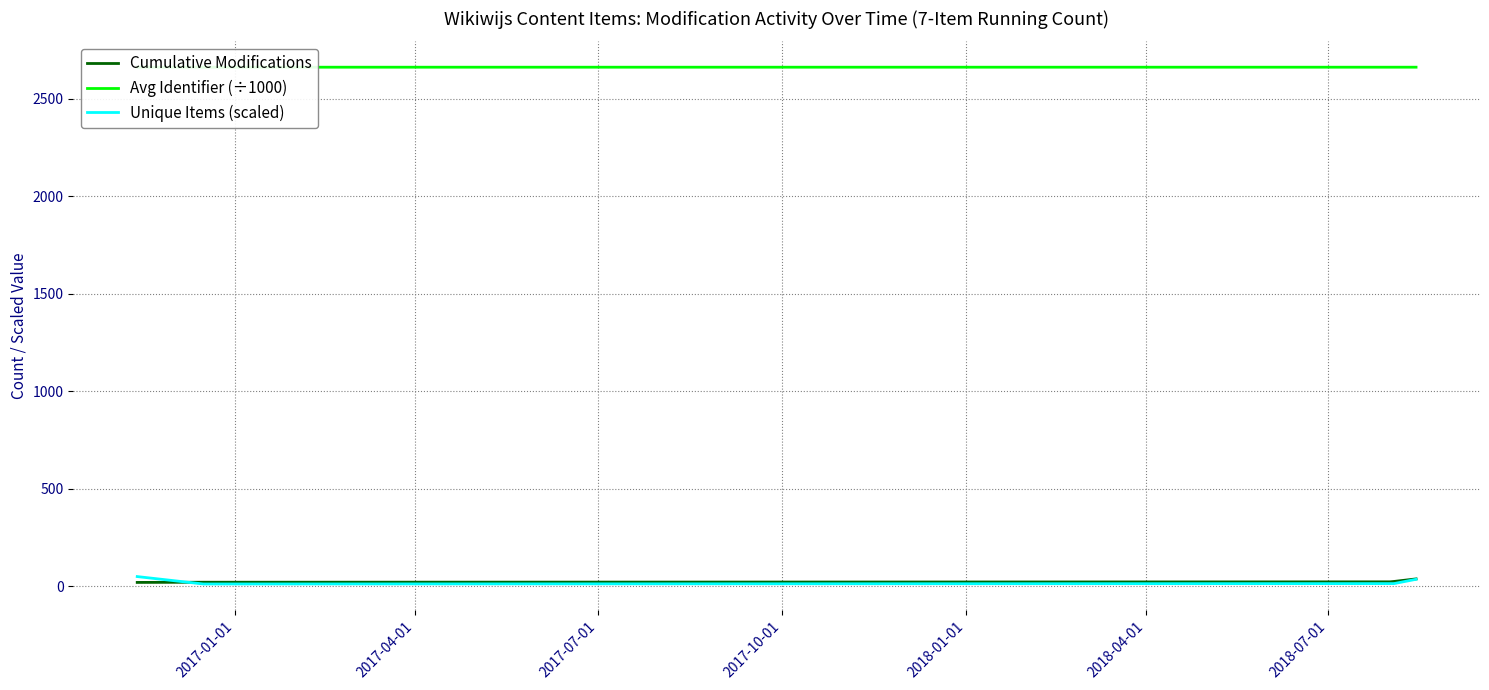

List the series in order of their peak value, lowest first.

Cumulative Modifications, Unique Items (scaled), Avg Identifier (÷1000)